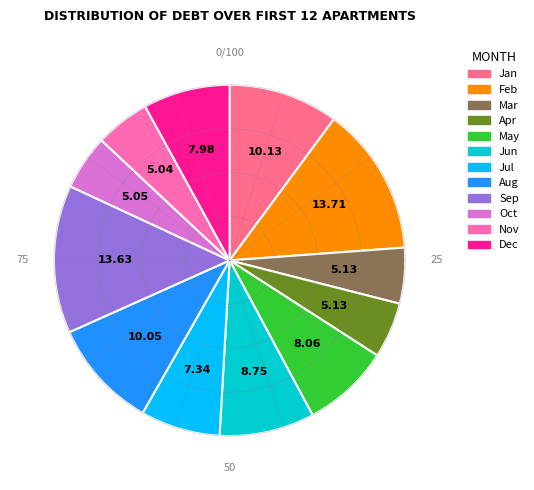

Is there any slice that represents more than half of the pie?

No